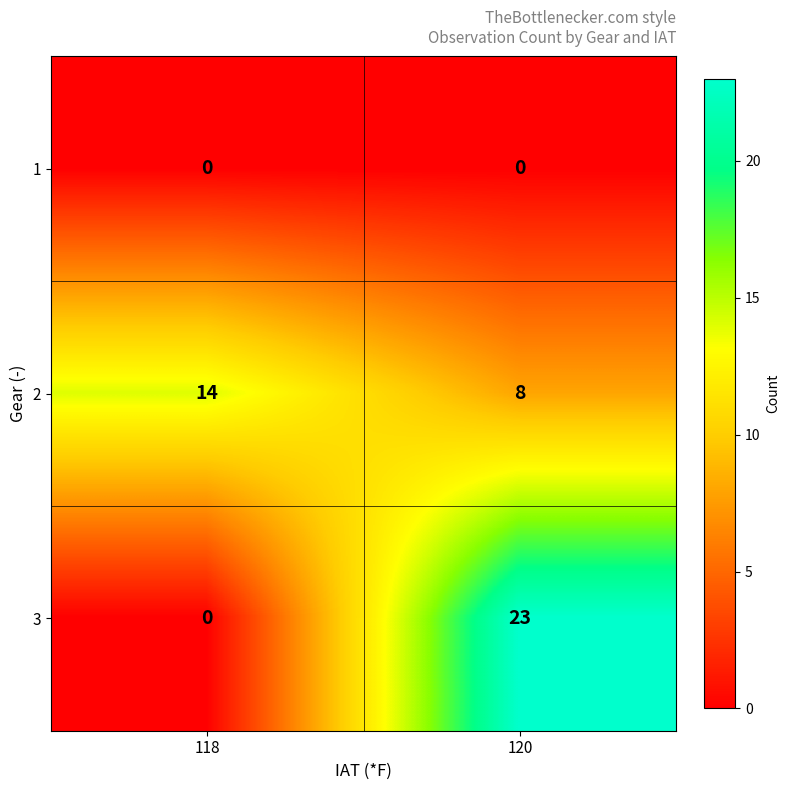

What value does the 2 series have at 118?

14